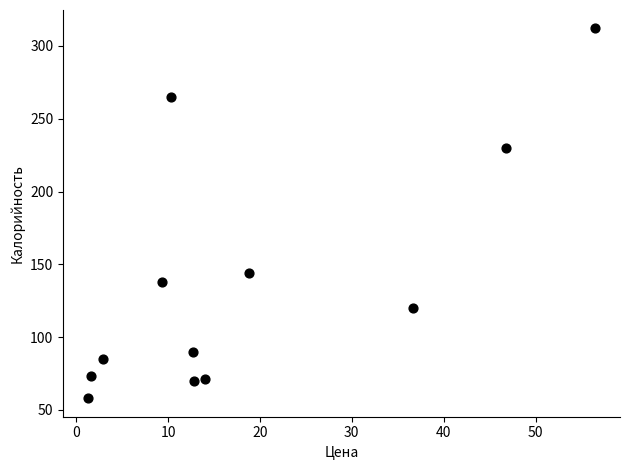

What Y value in the scatter plot is closest to 185?

144